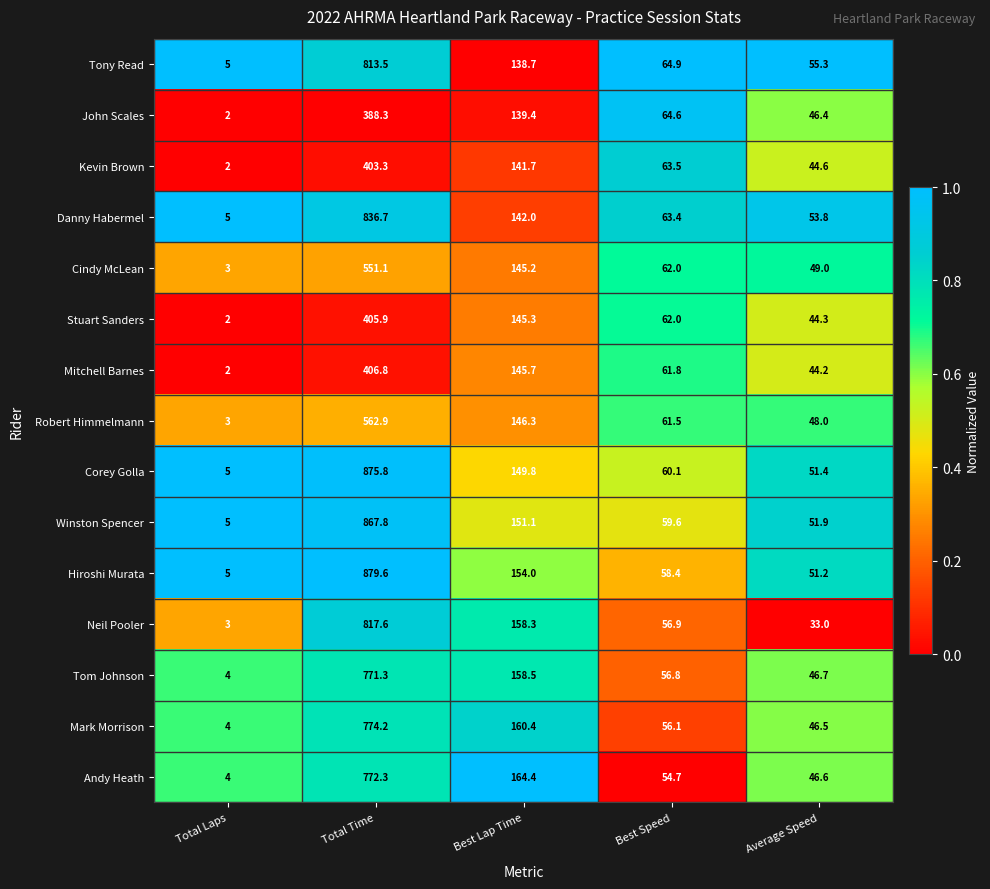

At which category is the sum across all series the highest?

Total Time